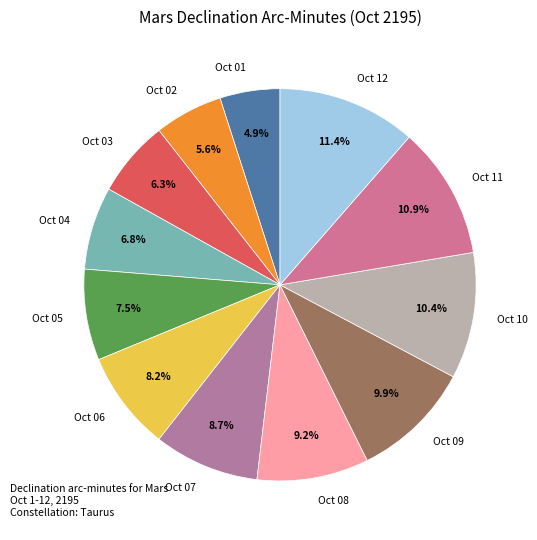

Rank the categories by value from lowest to highest.

Oct 01, Oct 02, Oct 03, Oct 04, Oct 05, Oct 06, Oct 07, Oct 08, Oct 09, Oct 10, Oct 11, Oct 12